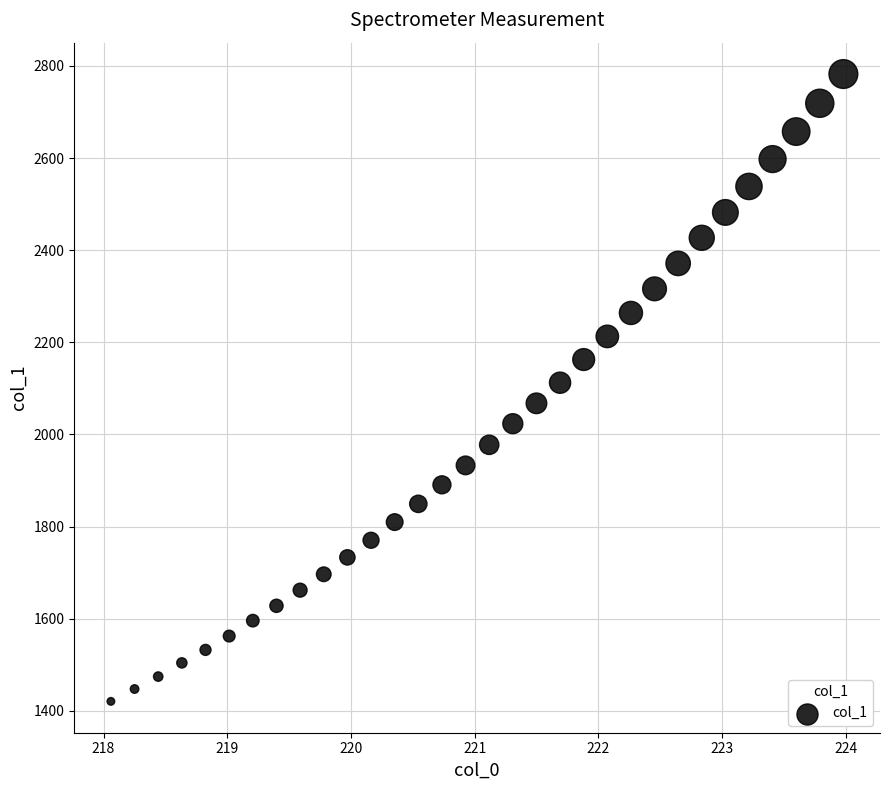

What is the range of Y values (max minus min)?

1361.8